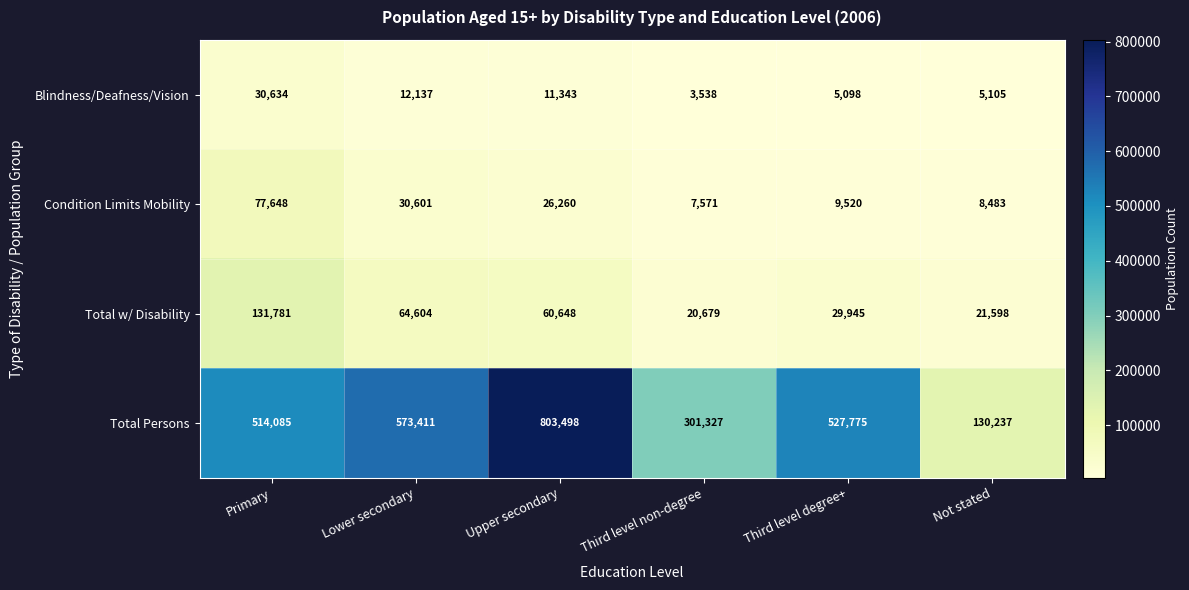

Which category has the lowest value across all series?

Third level non-degree